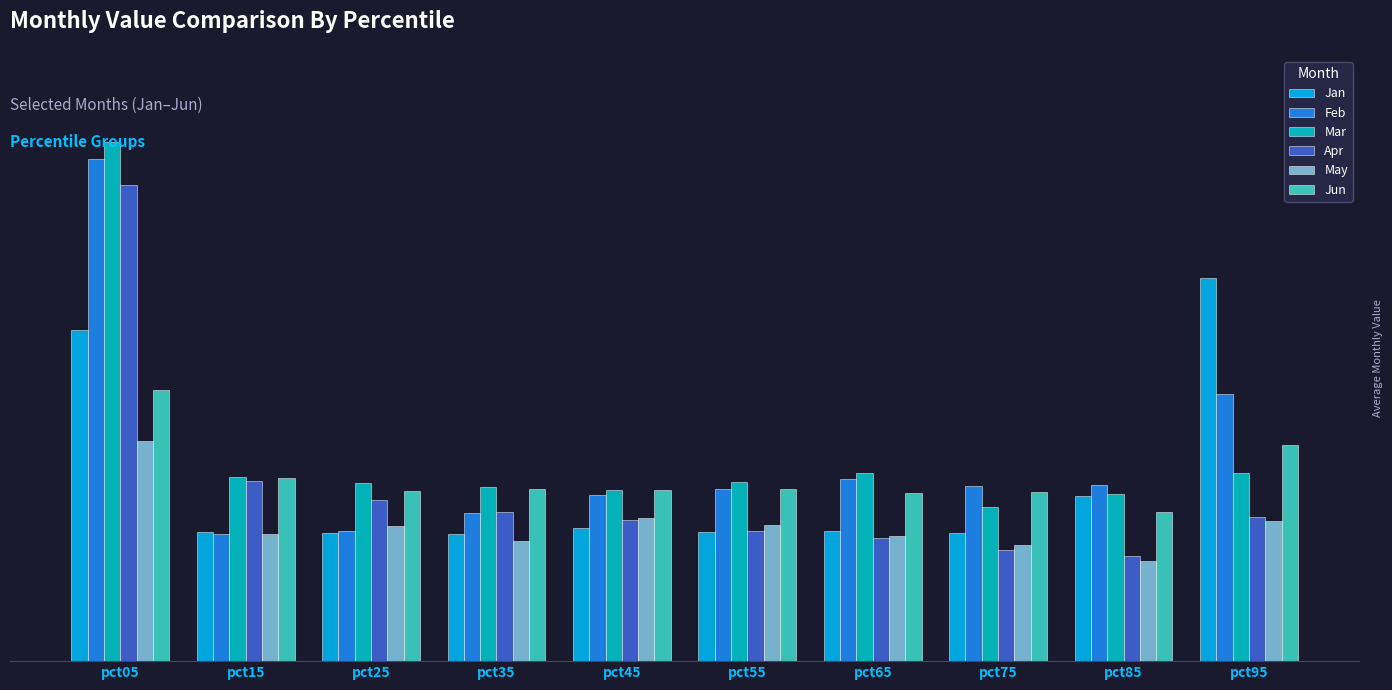

What is the minimum value for Jan?

0.4